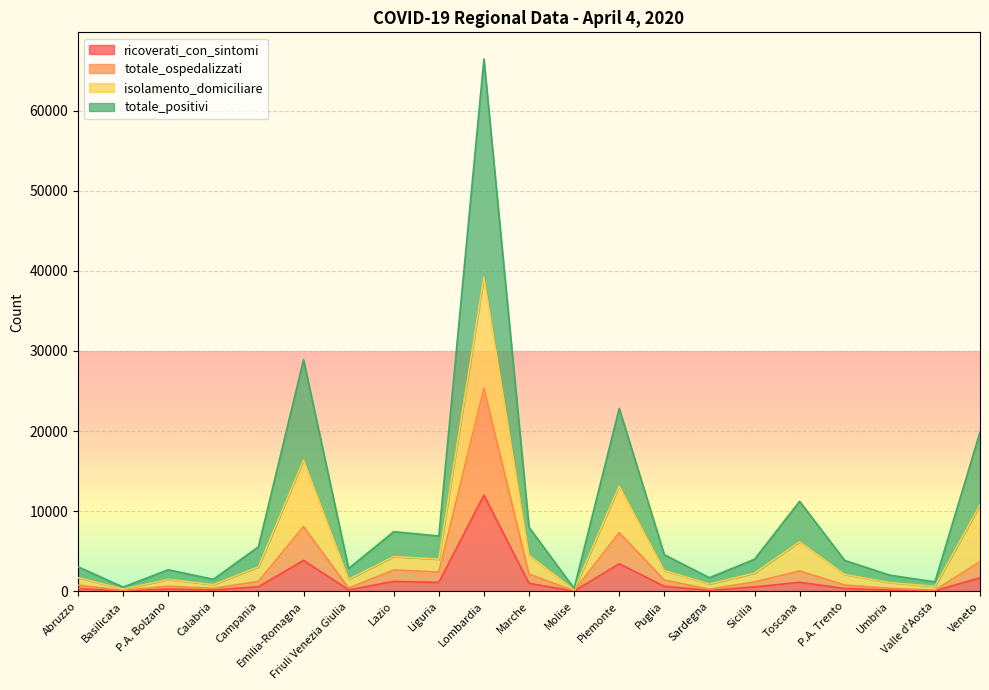

What is the value of the ricoverati_con_sintomi point at the 21st from the left?

1691